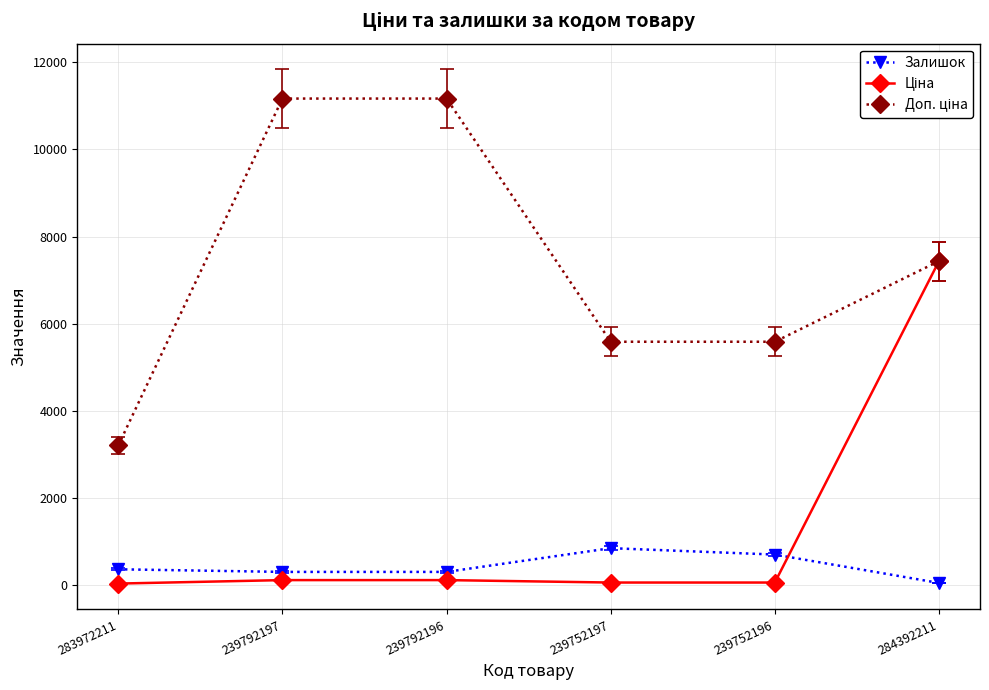

At how many categories does at least one series exceed 4205?

5